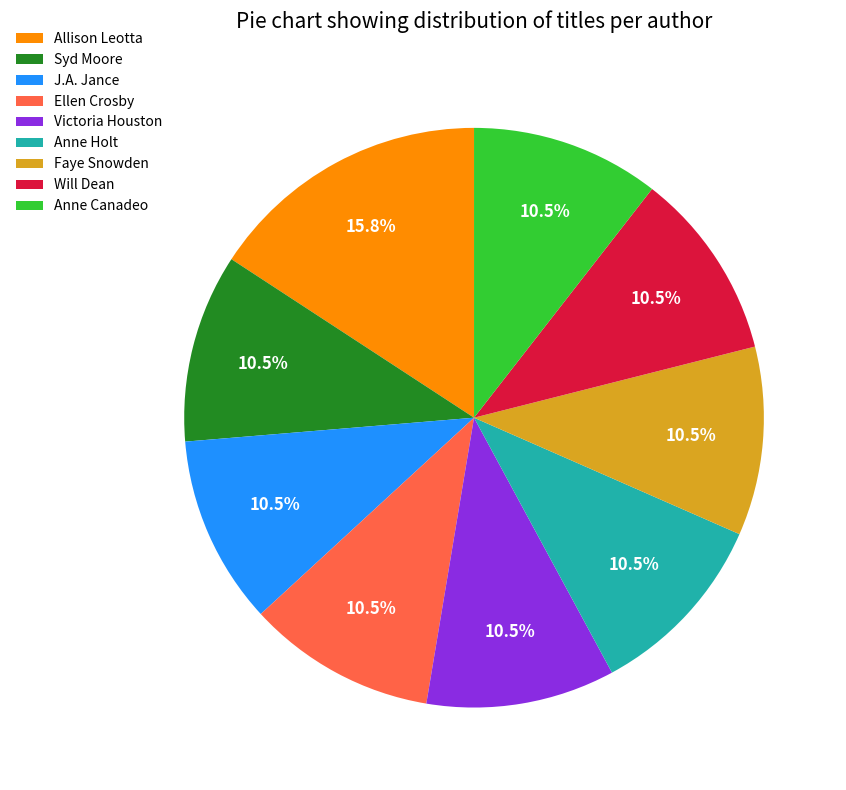

Does any single category account for the majority?

No